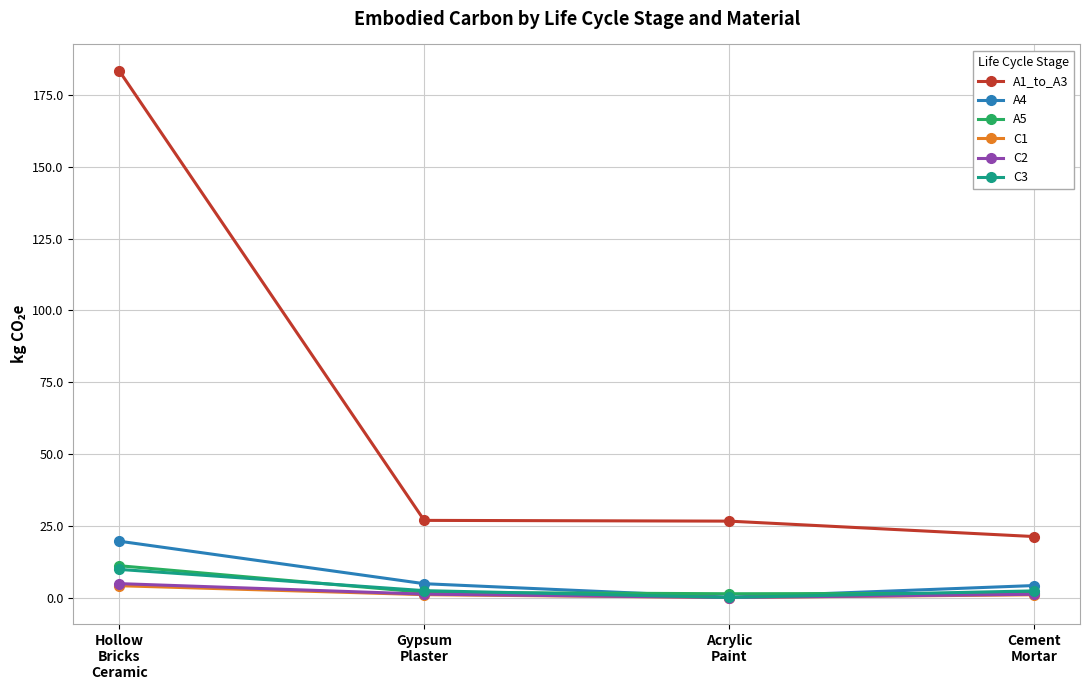

How many times do A5 and C3 cross each other?

3